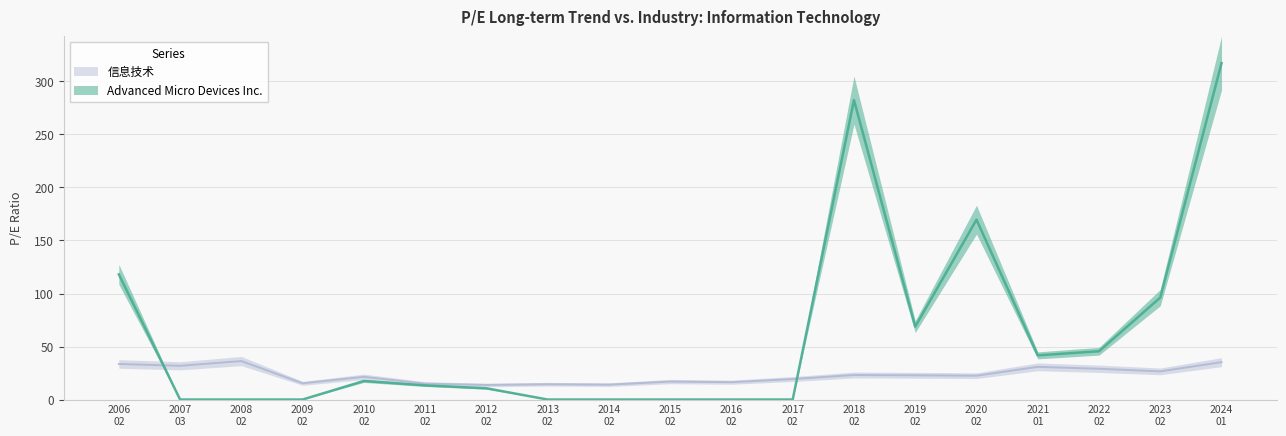

True or false: 信息技术 and Advanced Micro Devices Inc. cross at least once.

True